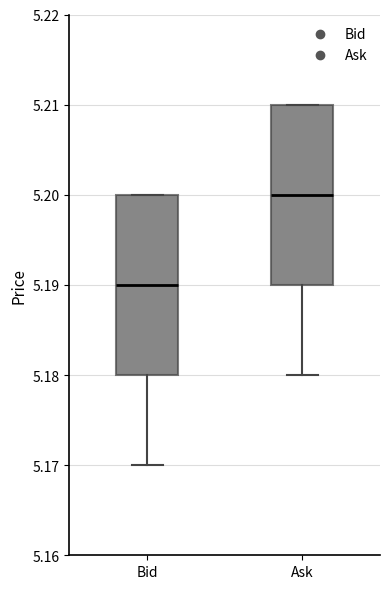

Reading left to right, transcribe this box plot: for each box, give where its median line is, the range the box spans, and where its two whiskers end, as read against the y-axis. The values are not printed on the chart, so give them approximately, as read against the axis.

Bid: median 5.19, box 5.18 to 5.20, whiskers 5.17 to 5.20
Ask: median 5.20, box 5.19 to 5.21, whiskers 5.18 to 5.21